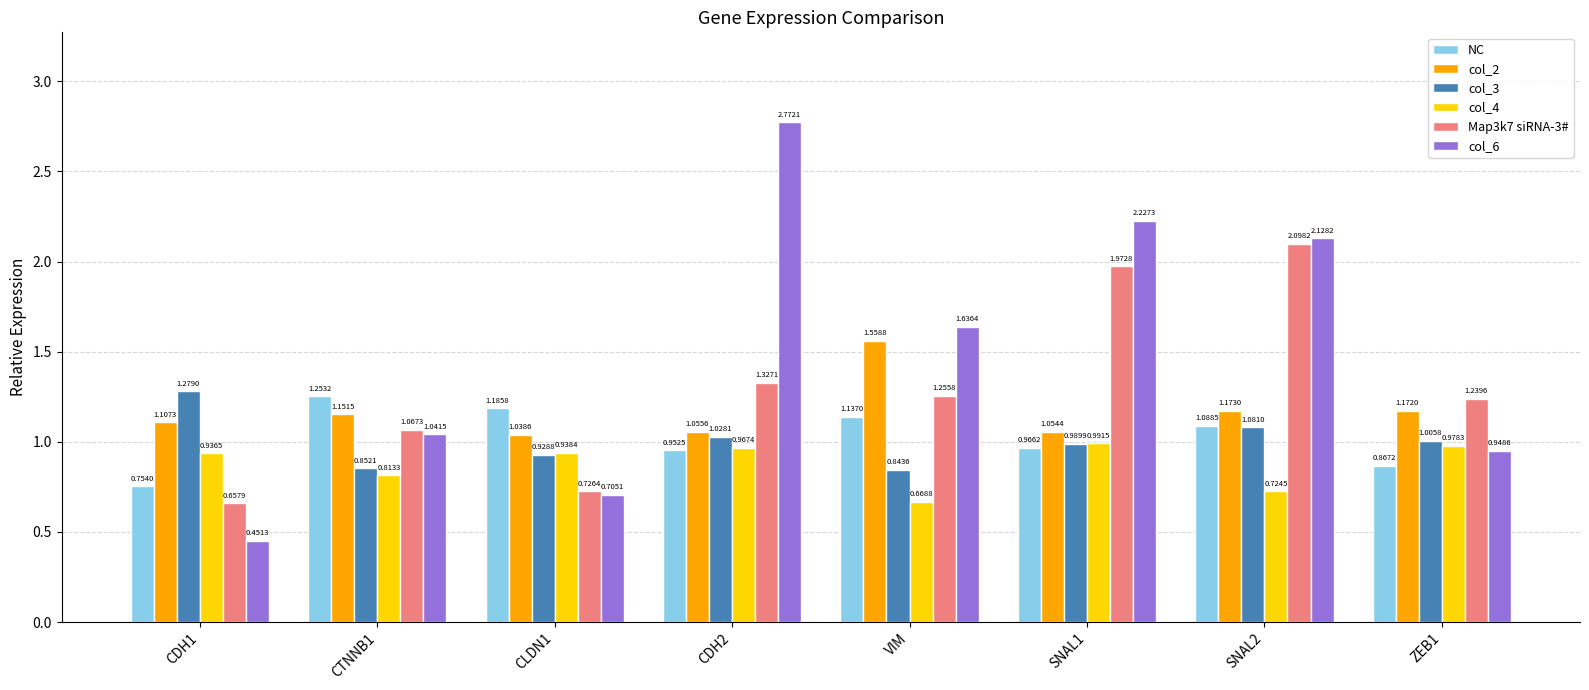

How many distinct data groups are displayed?

6